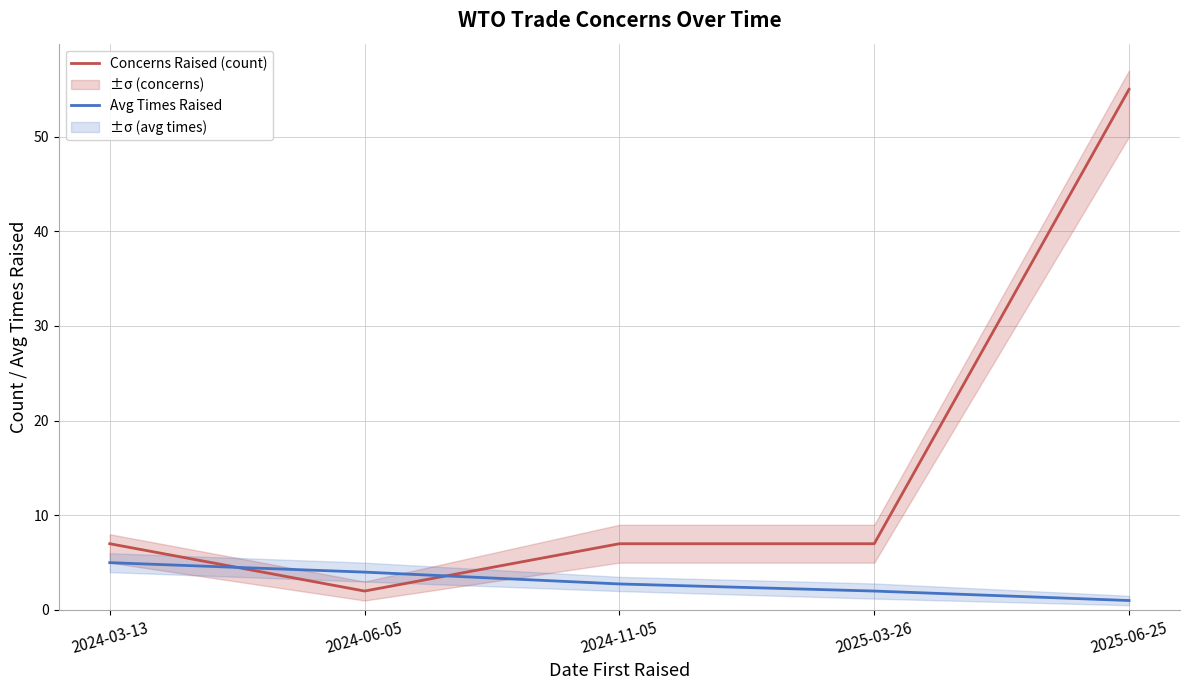

Read the Avg Times Raised value at 2025-03-26.

2.0